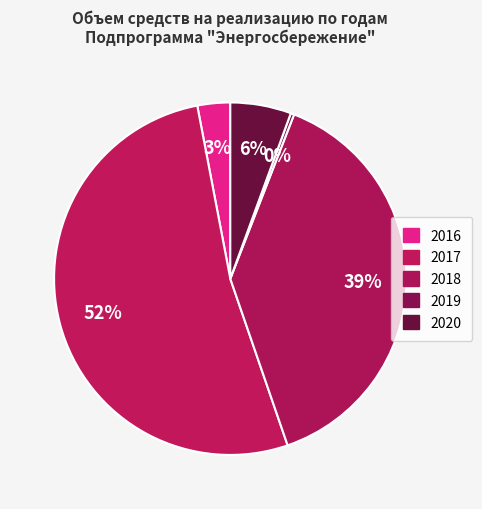

How many slices are in this pie chart?

5